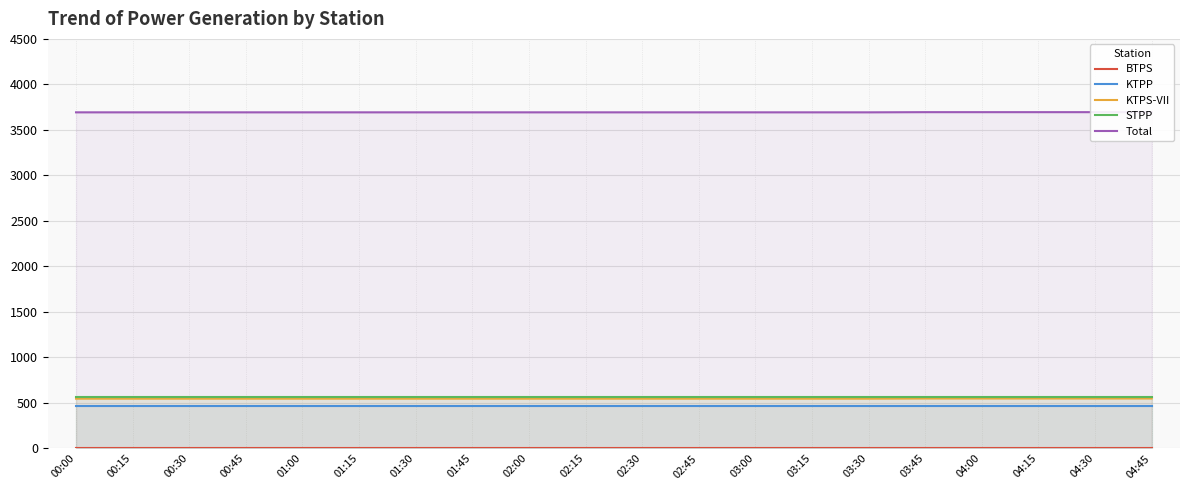

What is the value of the KTPP point at the 20th from the left?

461.0